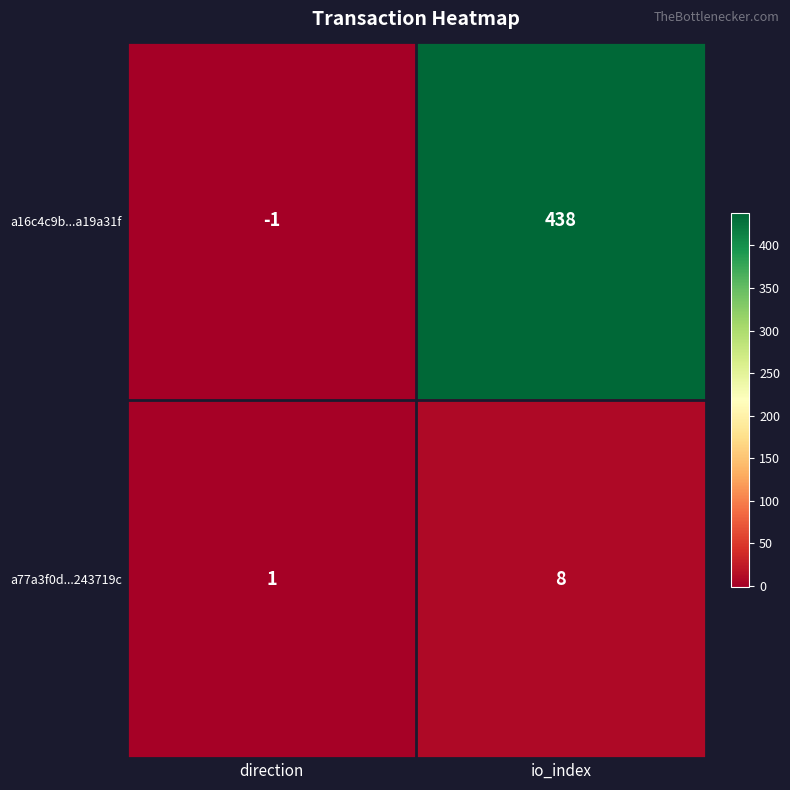

How many positive values does the a16c4c9b...a19a31f series have?

1